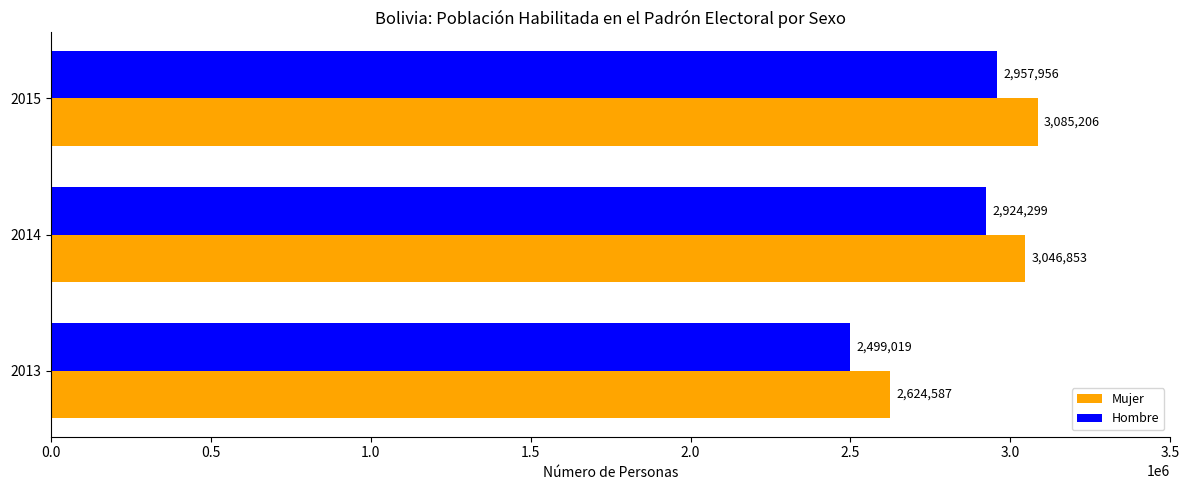

At how many categories does at least one series exceed 2534466?

3